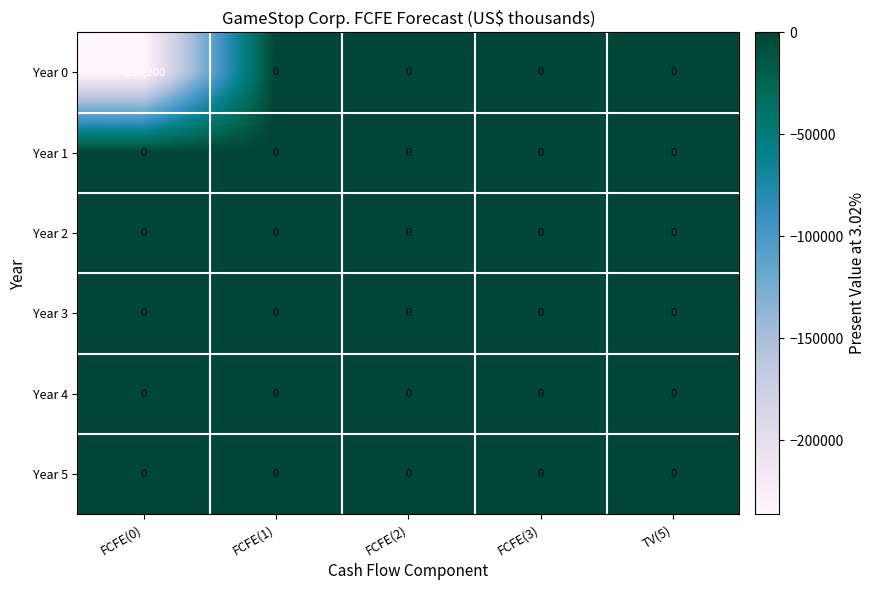

Is it true that Year 5 equals 0 at FCFE(2)?

True